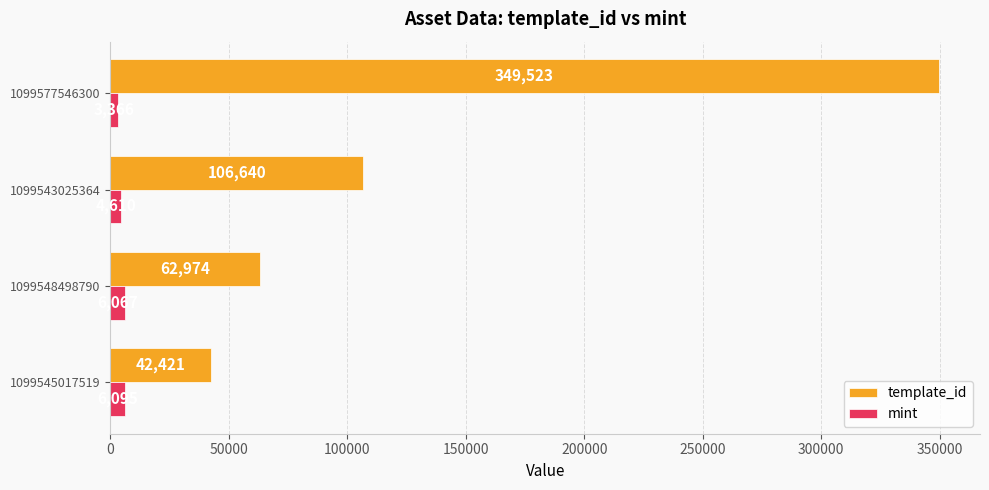

What are all the series names shown in the legend?

template_id, mint